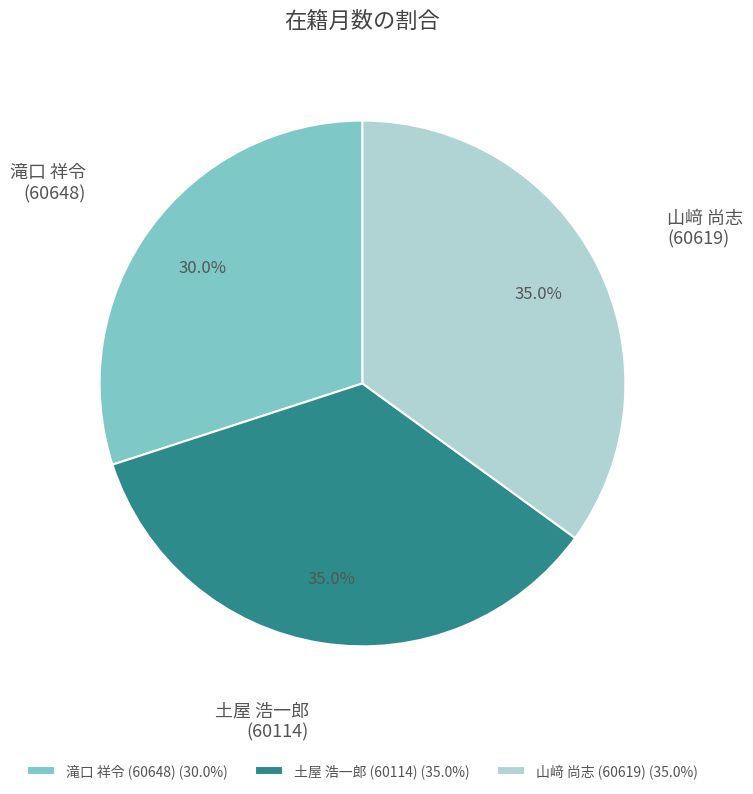

Is there any slice that represents more than half of the pie?

No